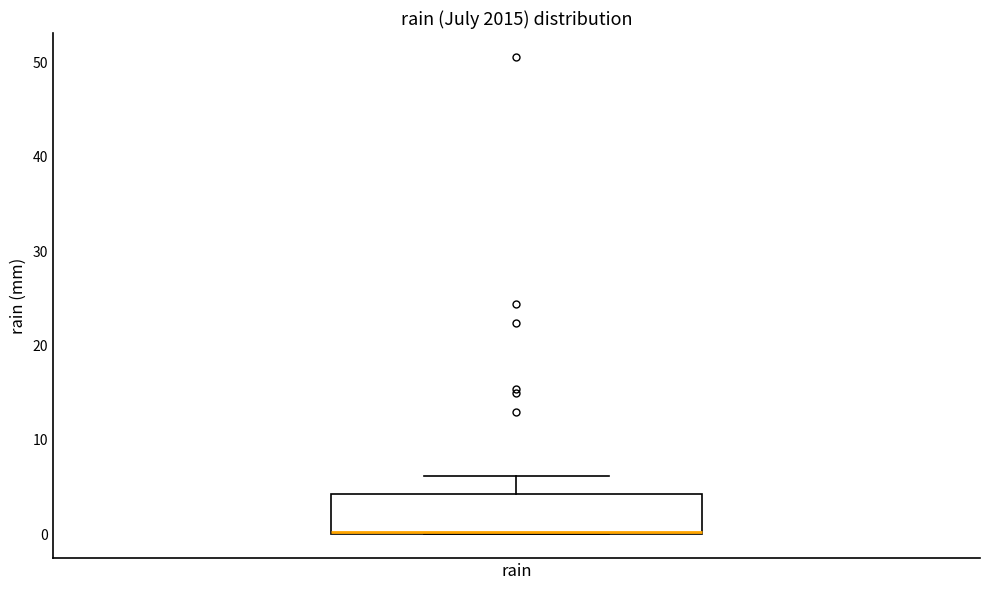

Read this box plot against the y-axis: the position of the median line, the range covered by the box, and the ends of both whiskers. The values are not printed on the chart, so give them approximately, as read against the axis.

median 0 (drawn on the box's lower edge), box 0 to 4, whiskers 0 to 6